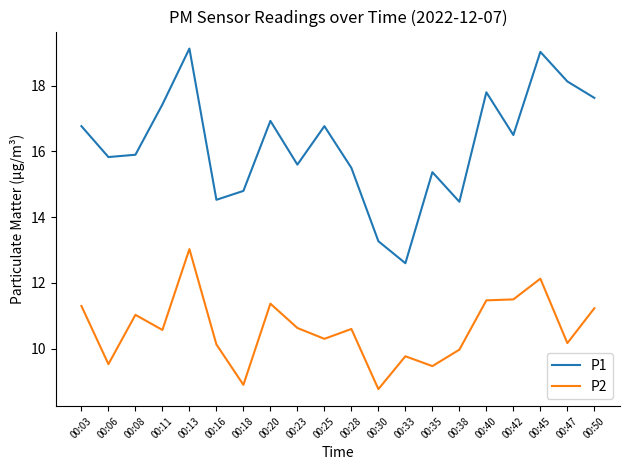

True or false: P1 and P2 intersect in this chart.

False